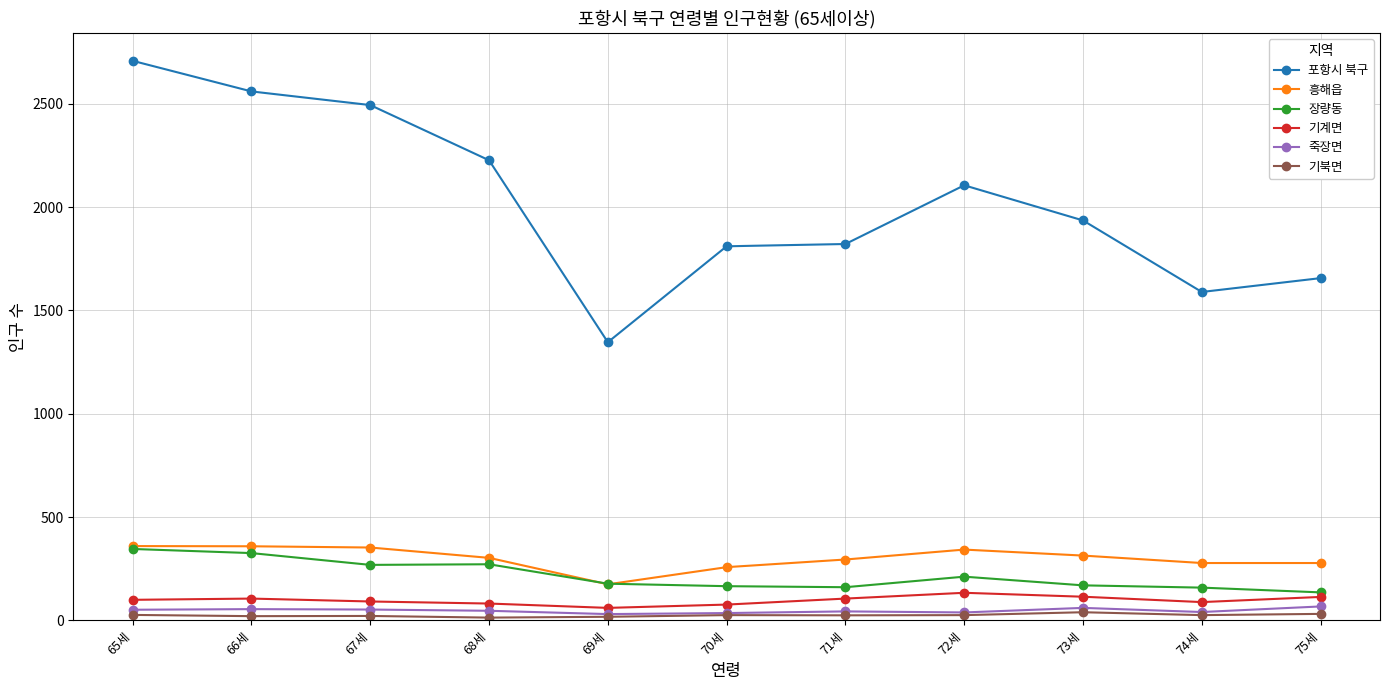

What is the lowest value of the 기계면 series?

61